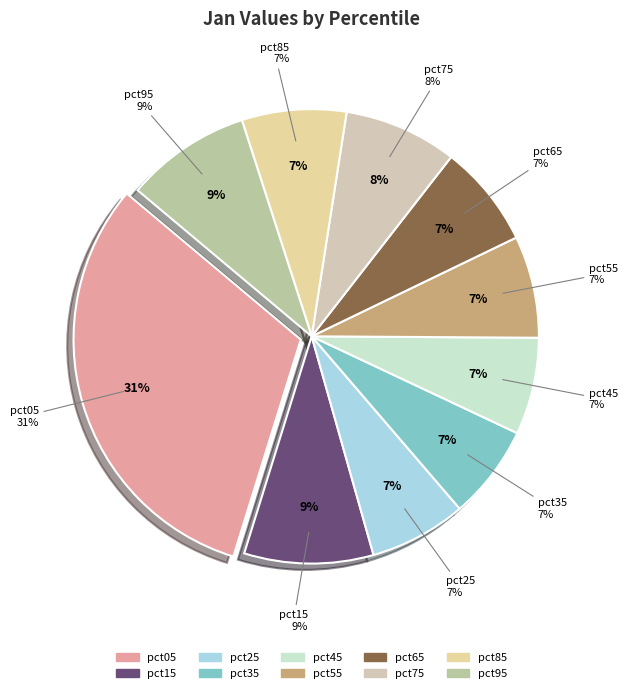

To the nearest percent, what is the average slice percentage?

10%